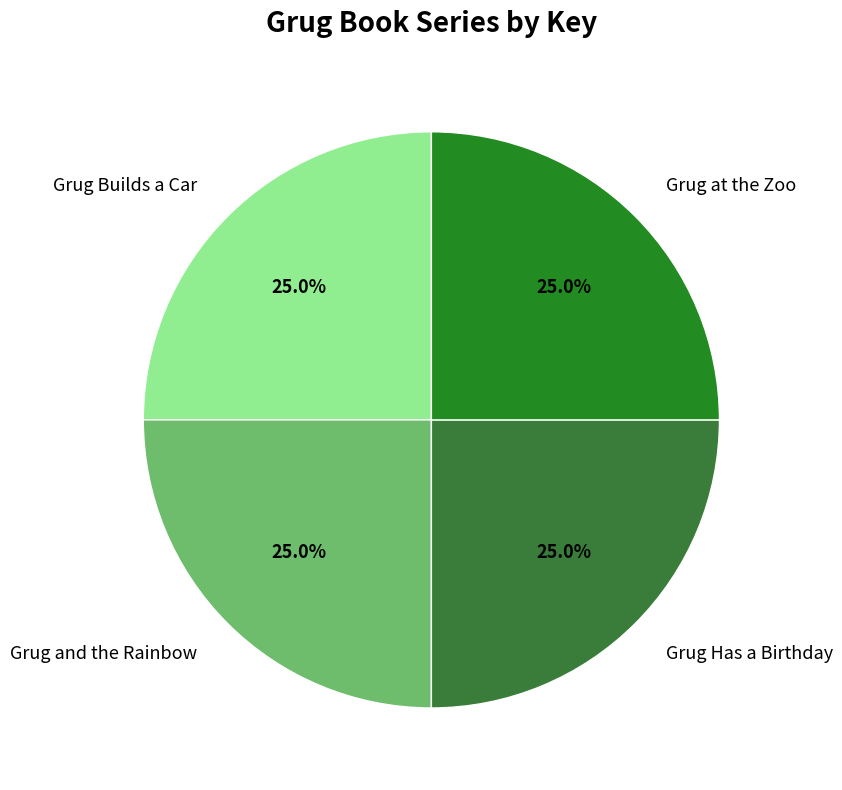

How many segments does this pie chart have?

4